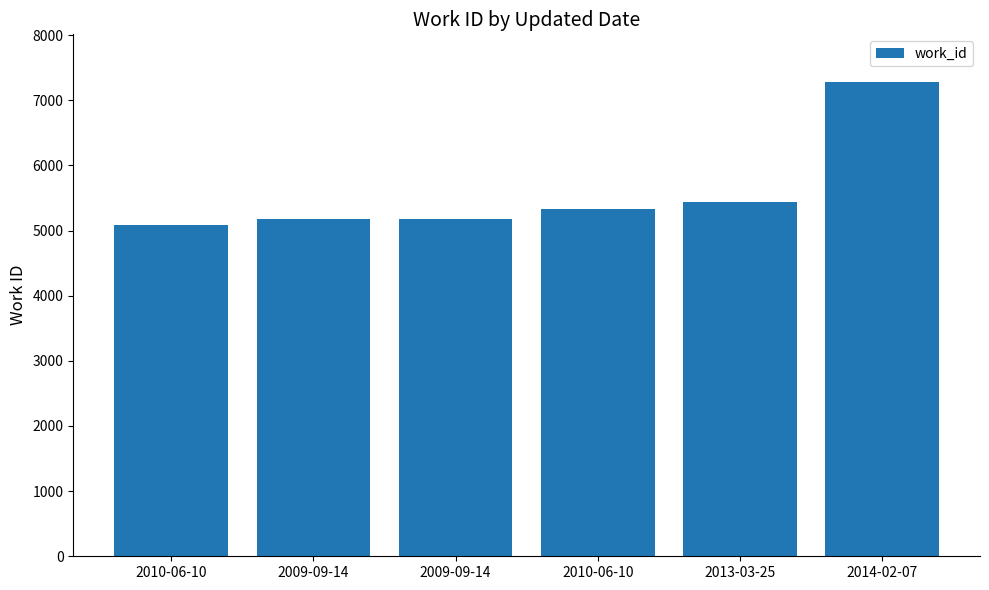

Where is the data nearest to the value 6187?

2013-03-25